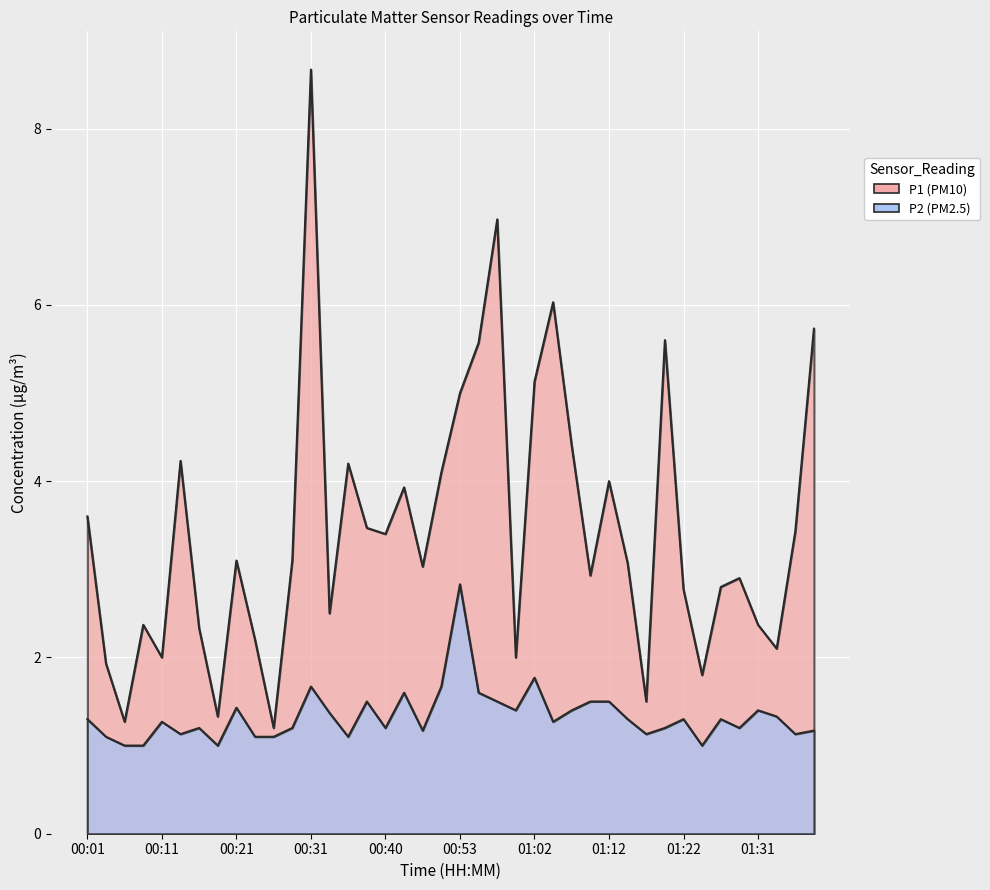

True or false: P1 has a value of 4.2 at 00:35.

True